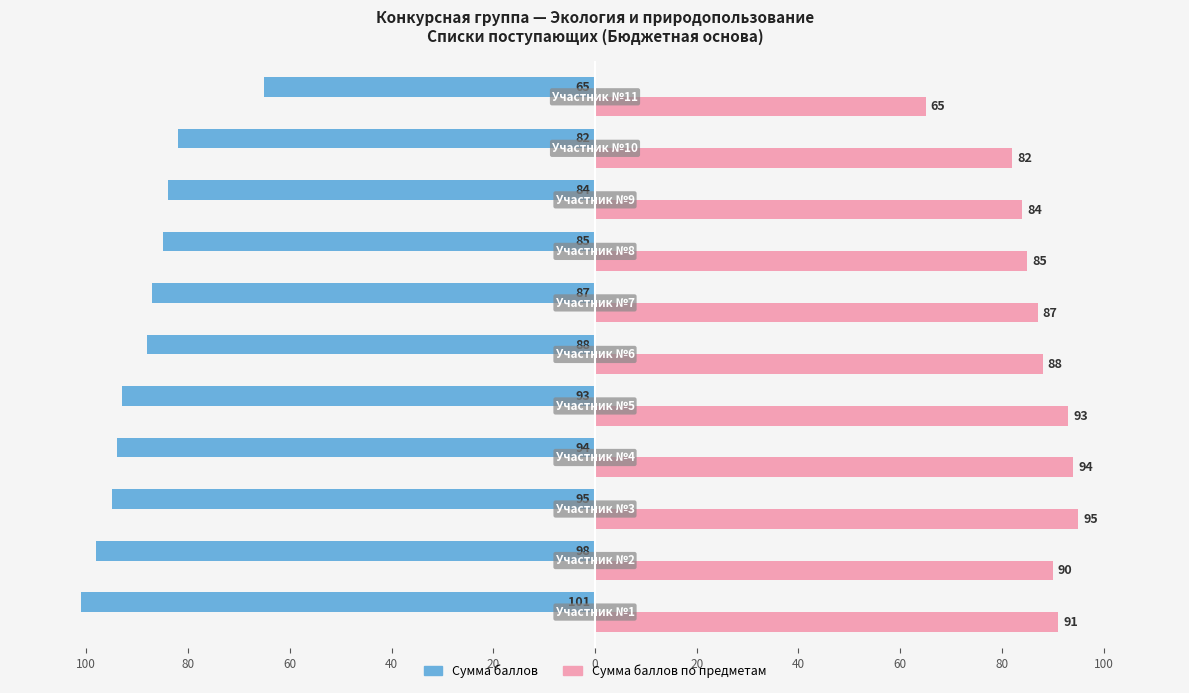

What are all the series names shown in the legend?

Сумма баллов, Сумма баллов по предметам